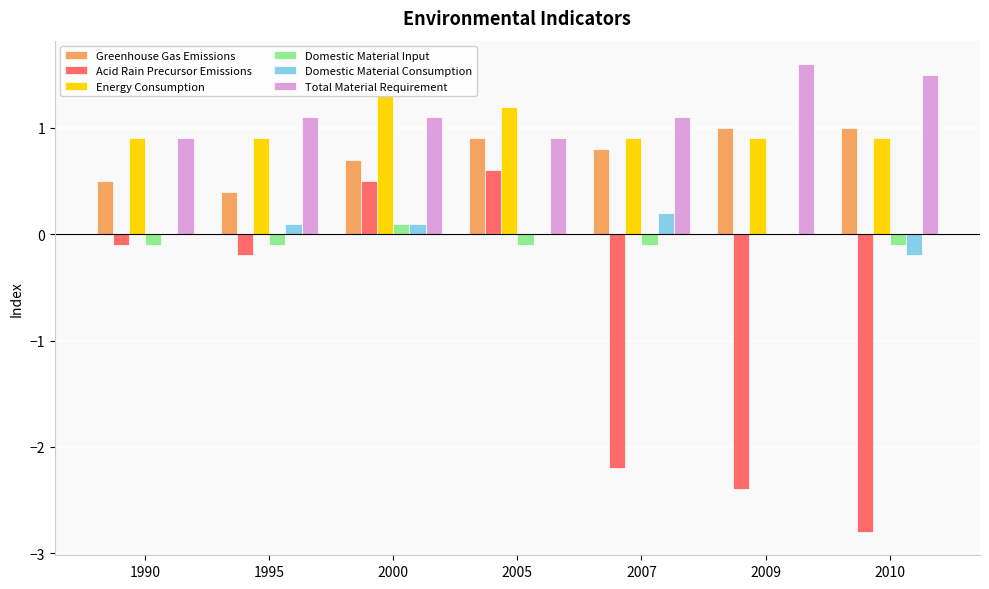

The Greenhouse Gas Emissions series shows 0.4 at 2010. True or false?

False